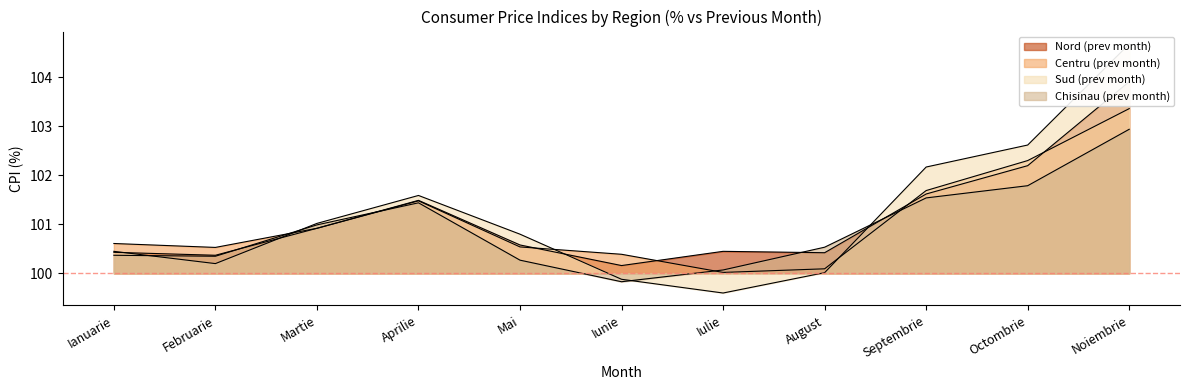

Reading left to right, extract all data points from this chart.

Nord (prev month): Ianuarie=100.4	Februarie=100.4	Martie=100.9	Aprilie=101.5	Mai=100.6	Iunie=100.2	Iulie=100.5	August=100.4	Septembrie=101.6	Octombrie=102.2	Noiembrie=103.9
Centru (prev month): Ianuarie=100.6	Februarie=100.5	Martie=100.9	Aprilie=101.5	Mai=100.5	Iunie=100.4	Iulie=100.0	August=100.1	Septembrie=101.7	Octombrie=102.3	Noiembrie=103.4
Sud (prev month): Ianuarie=100.5	Februarie=100.2	Martie=101.0	Aprilie=101.6	Mai=100.8	Iunie=99.9	Iulie=99.6	August=100.0	Septembrie=102.2	Octombrie=102.6	Noiembrie=104.7
Chisinau (prev month): Ianuarie=100.4	Februarie=100.3	Martie=101.0	Aprilie=101.4	Mai=100.3	Iunie=99.8	Iulie=100.1	August=100.5	Septembrie=101.5	Octombrie=101.8	Noiembrie=102.9